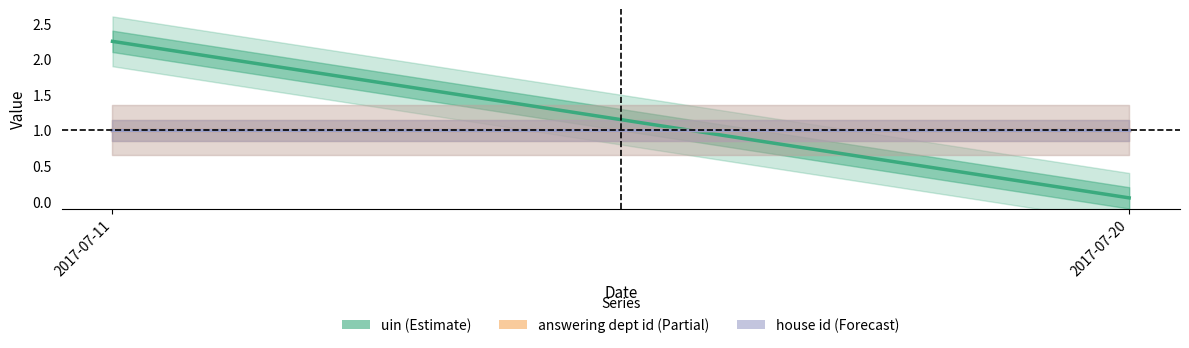

What is the value of the answering dept id point at the 1st from the left?

1.0